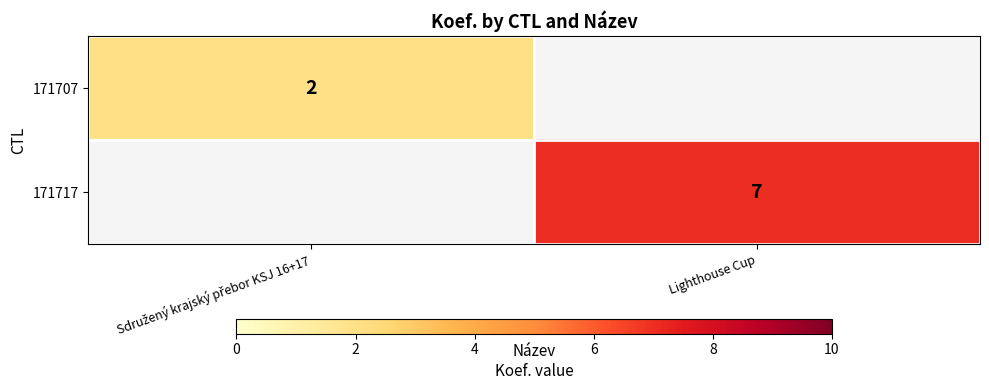

The value of 171717 at Lighthouse Cup is 11. True or false?

False